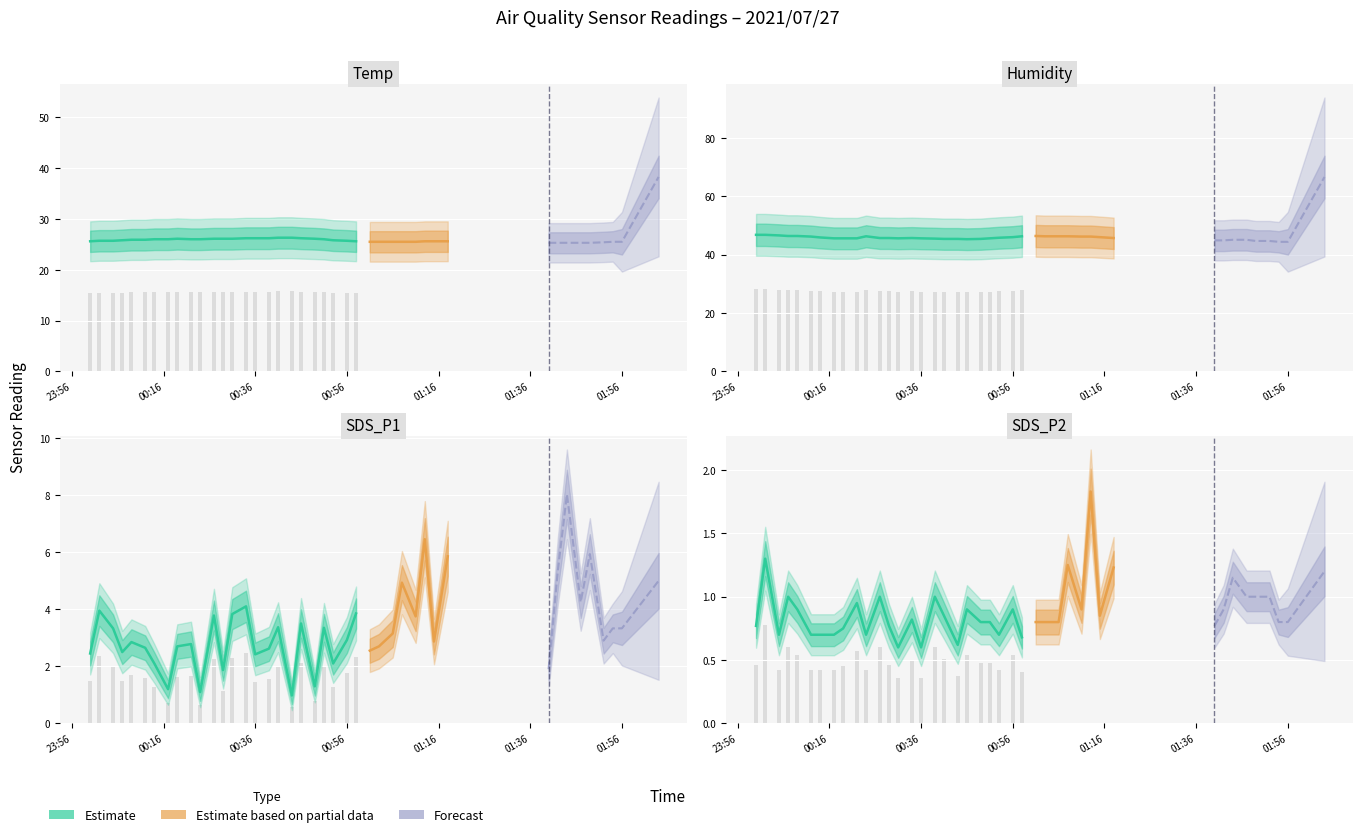

Which series has the largest range (max minus min)?

SDS_P1